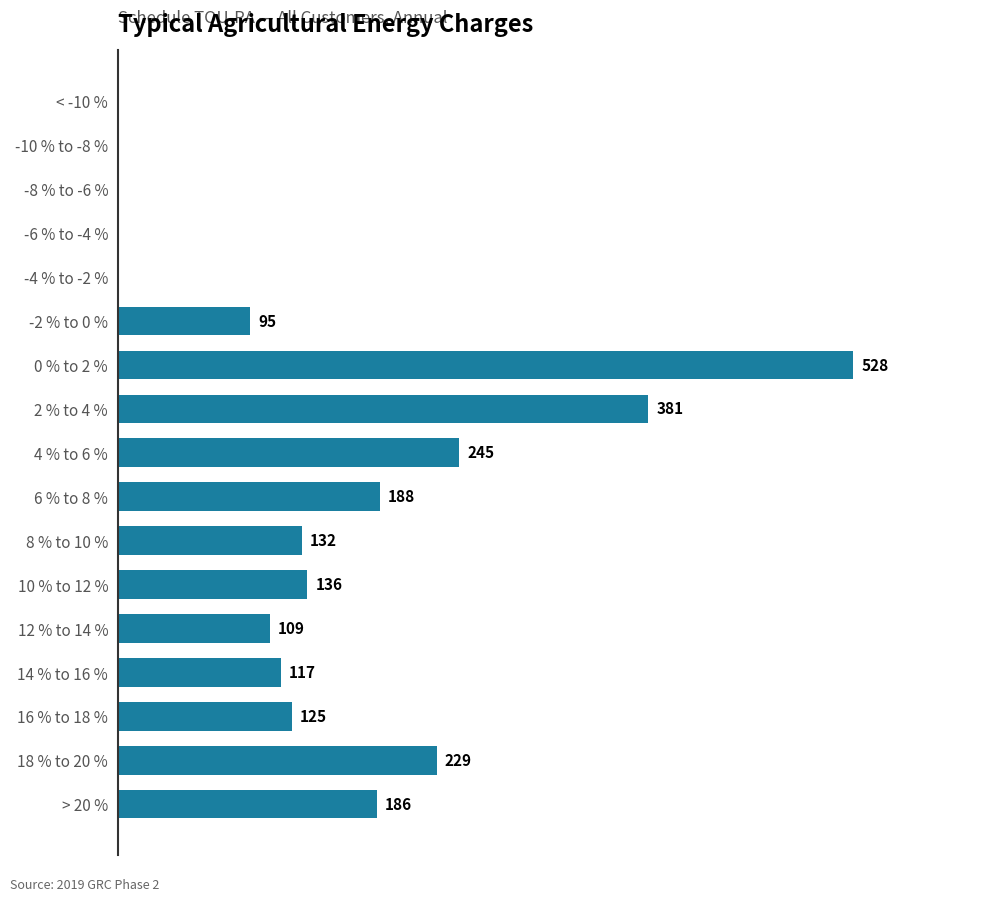

Which label corresponds to the largest value in the chart?

0 % to 2 %